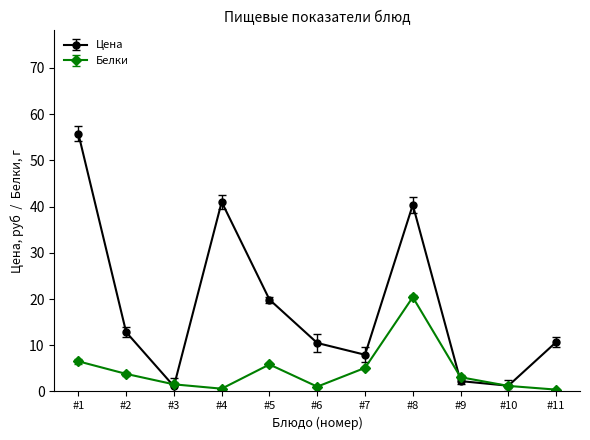

The Белки series shows 0.4 at #11. True or false?

True